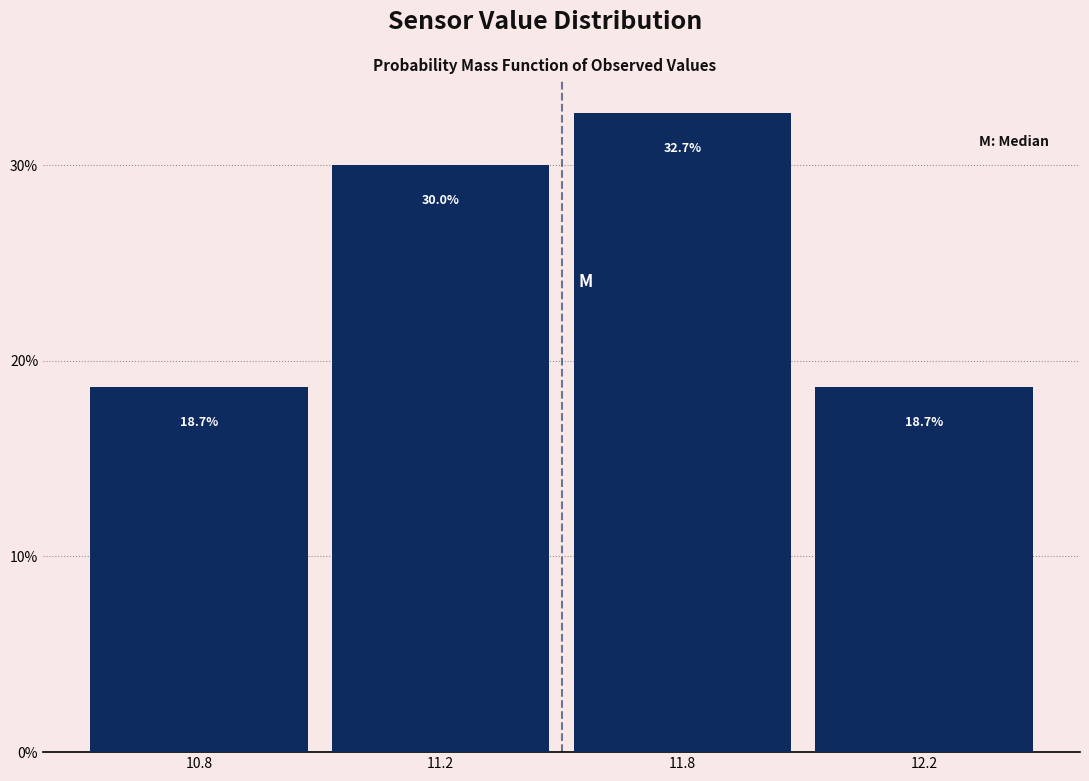

Reading left to right, what are all the values shown in this chart?

18.7	30.0	32.7	18.7